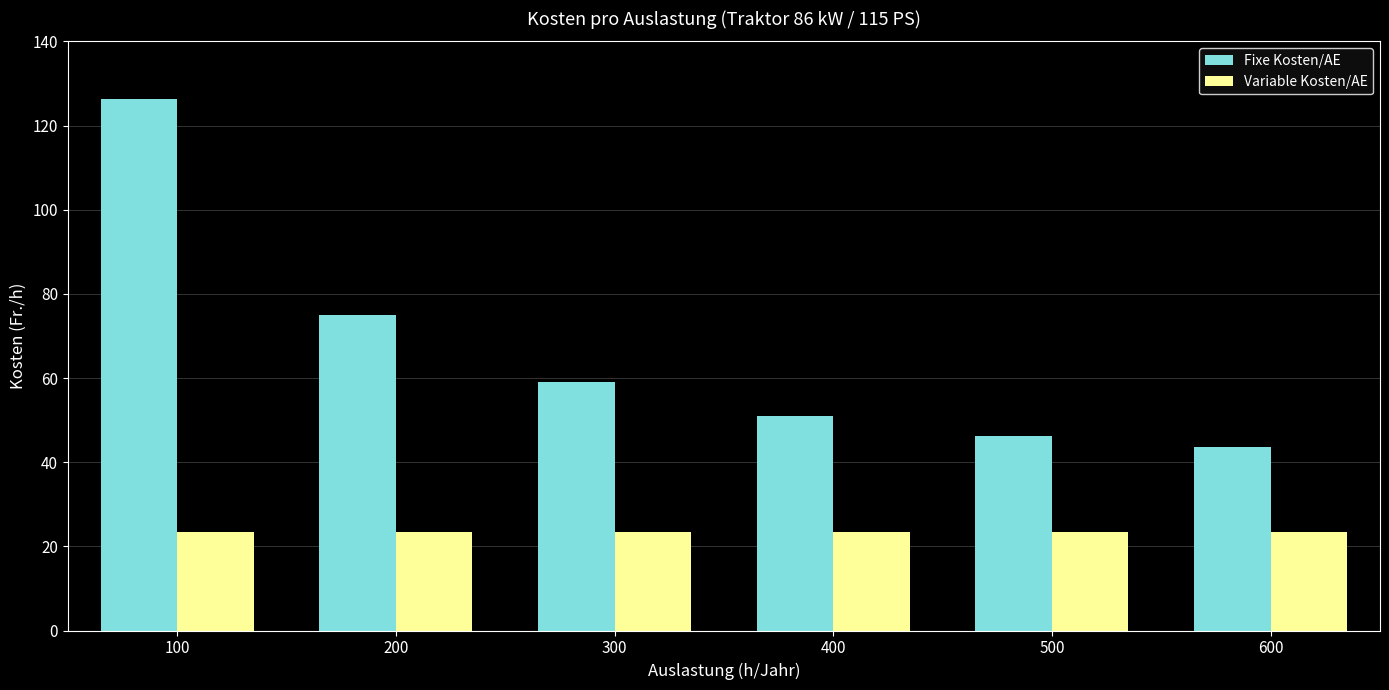

What is the value of the Variable Kosten/AE bar at the 4th from the left?

23.5